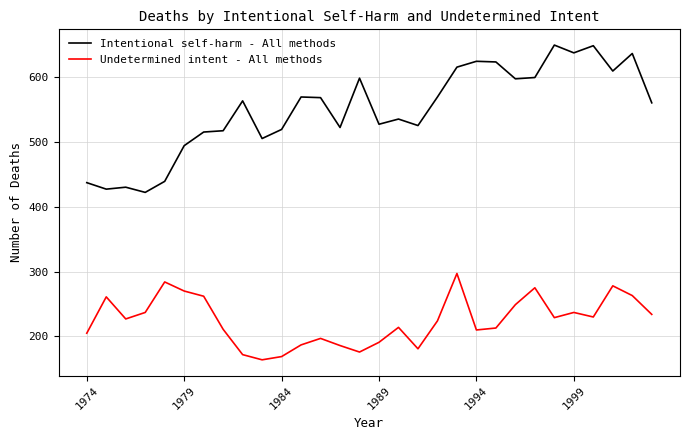

What is the minimum value shown in the chart?

164